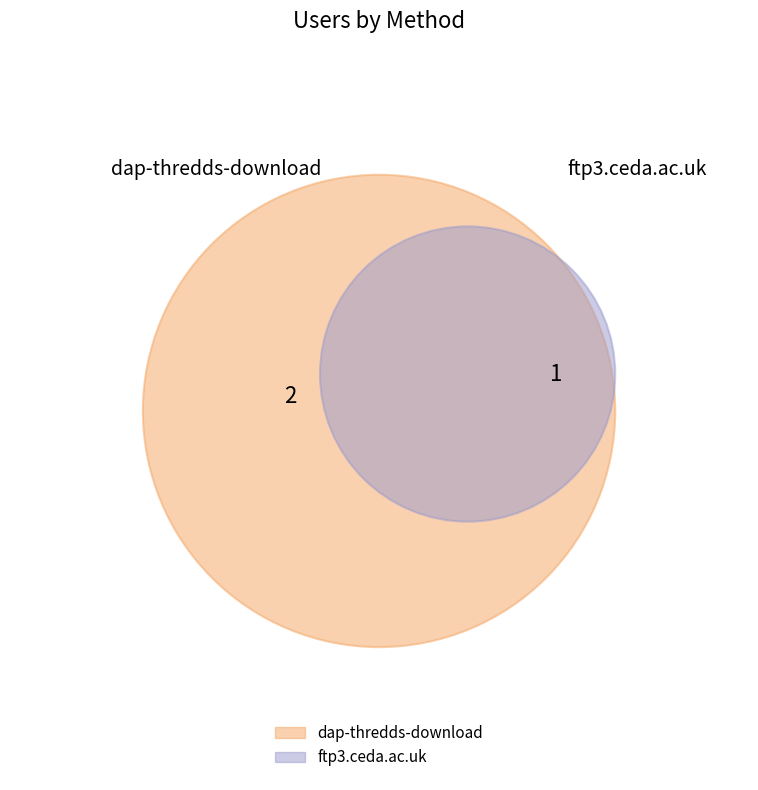

How much of the chart is everything except ftp3.ceda.ac.uk?

66.7%